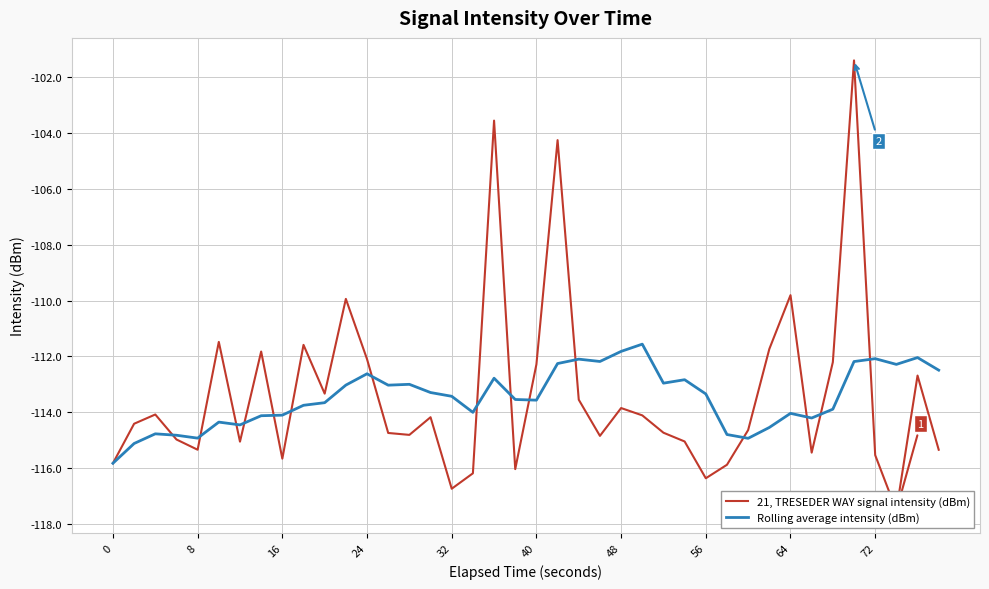

What is the minimum value for Rolling average intensity (dBm)?

-115.8